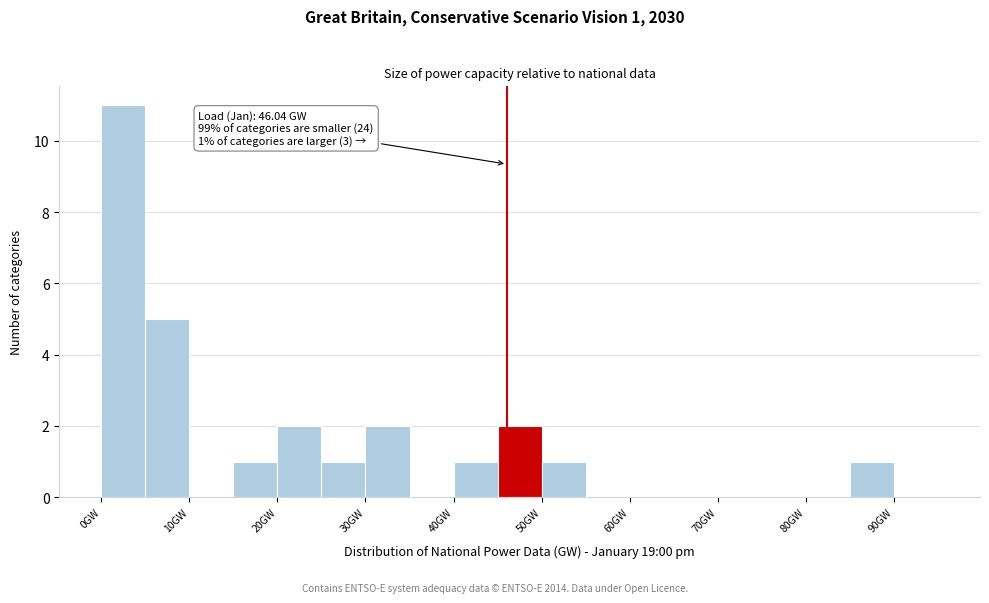

Which range on the x-axis has the tallest bar?

0 to 5